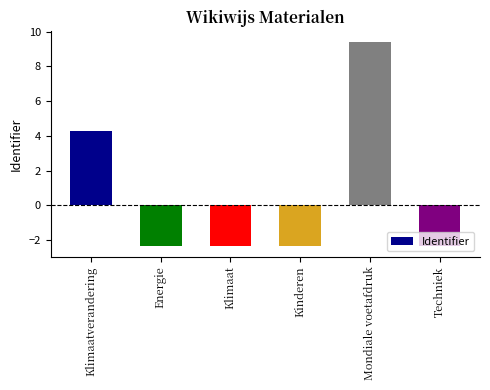

How many negative values are there?

4